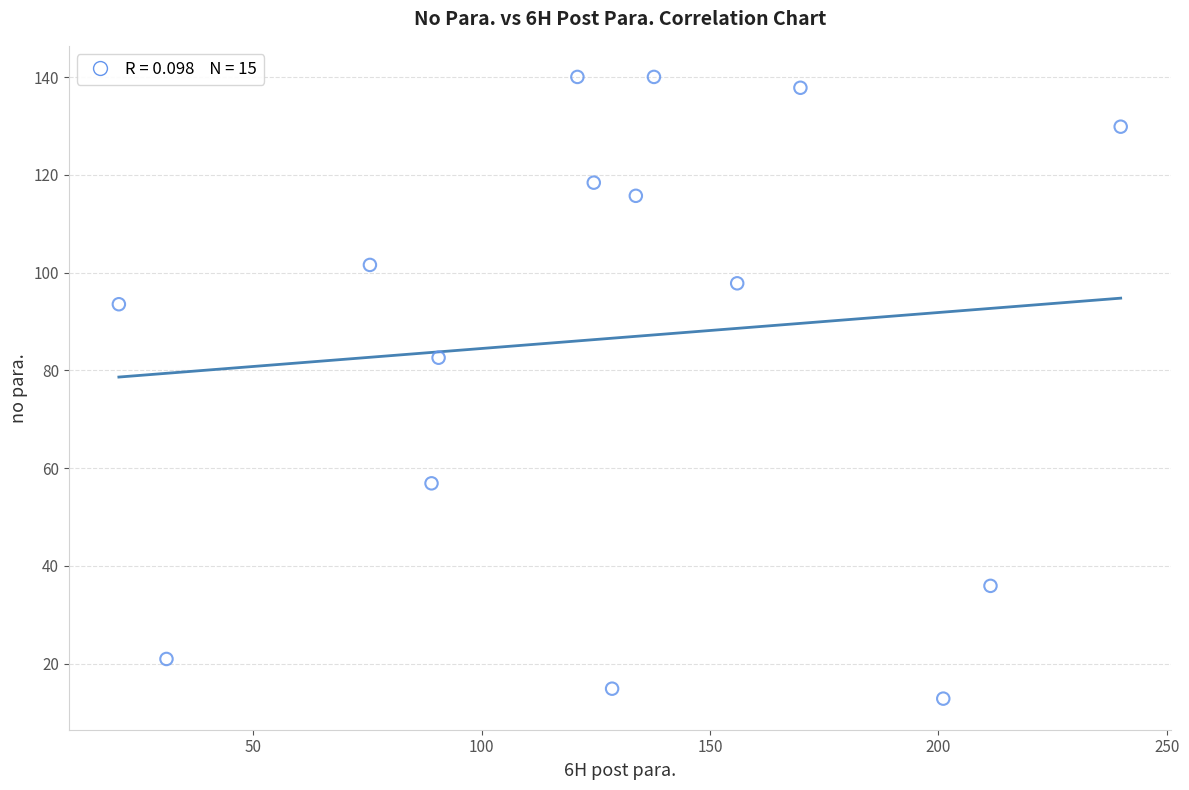

What Y value in the scatter plot is closest to 76?

82.6